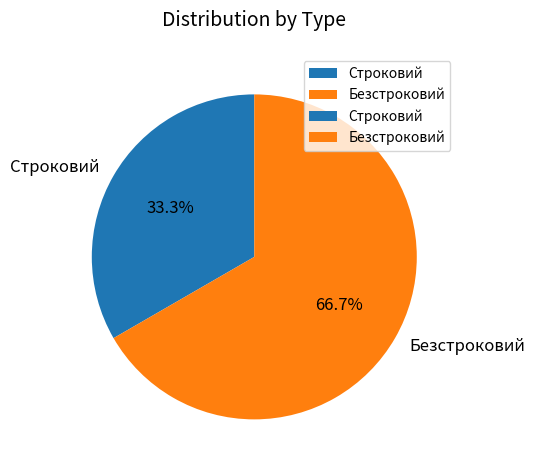

Combined, what portion of the pie is Строковий and Безстроковий?

100.0%